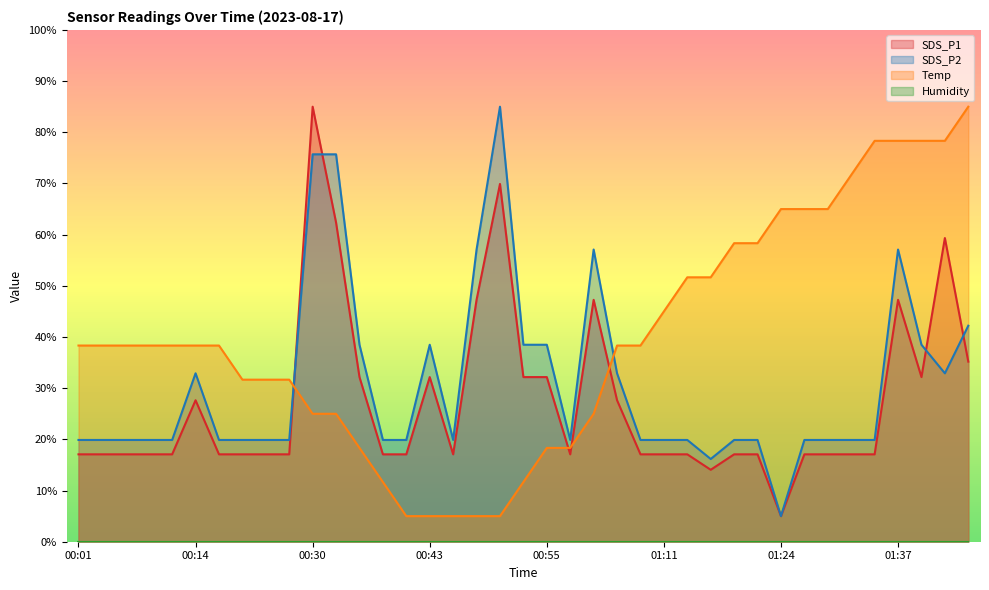

How many interior local peaks does the SDS_P2 series have?

5